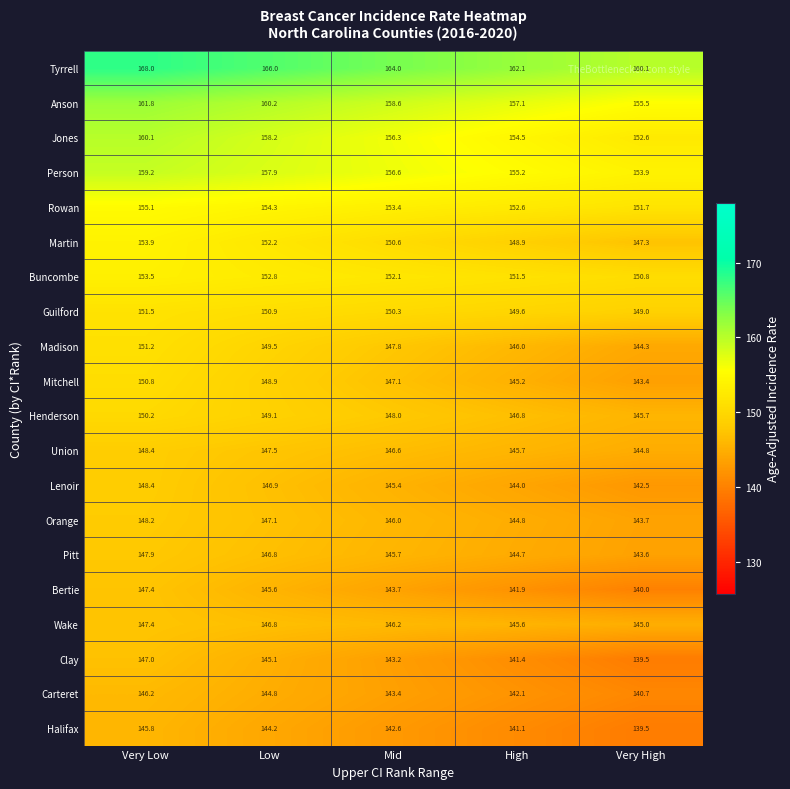

What is the average value of the Halifax series?

142.6